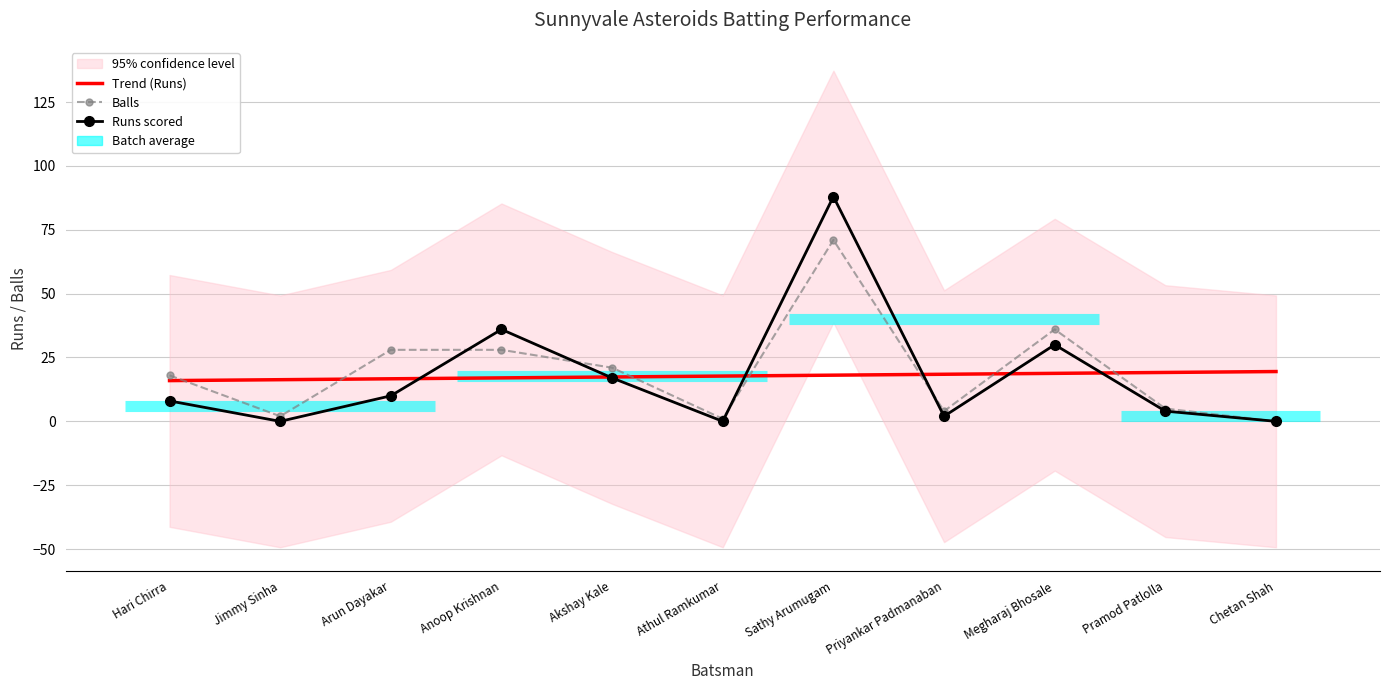

Reading left to right, what are all the values shown in this chart?

Trend (Runs): 16.0	16.3	16.7	17.0	17.4	17.7	18.1	18.4	18.8	19.1	19.5
Balls: 18.0	2.0	28.0	28.0	21.0	1.0	71.0	4.0	36.0	5.0	0.0
Runs scored: 8.0	0.0	10.0	36.0	17.0	0.0	88.0	2.0	30.0	4.0	0.0